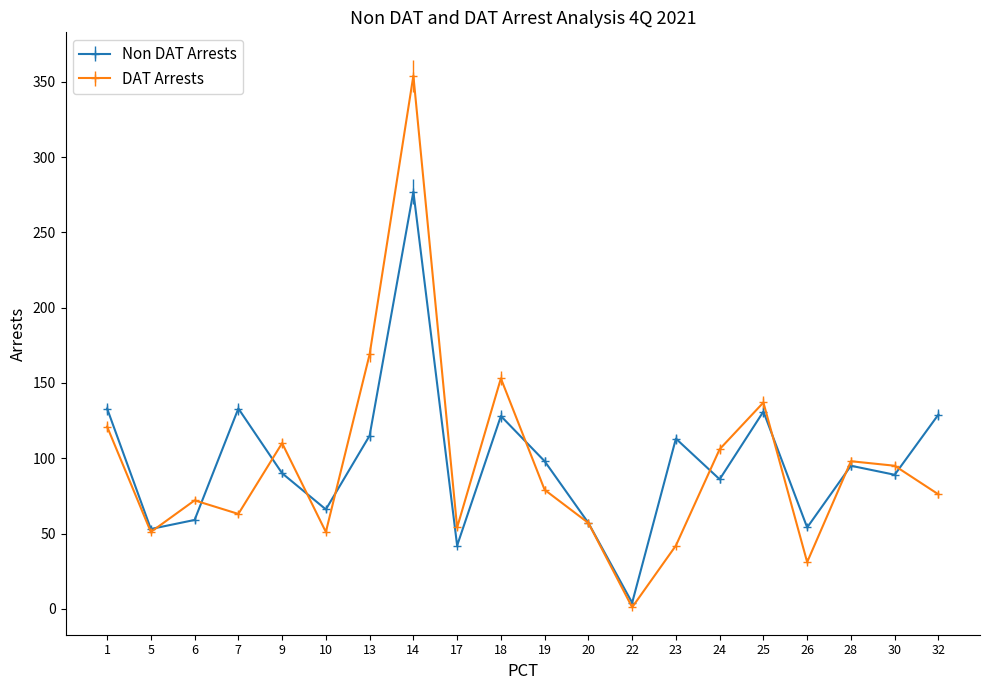

The value of Non DAT Arrests at 10 is 66. True or false?

True